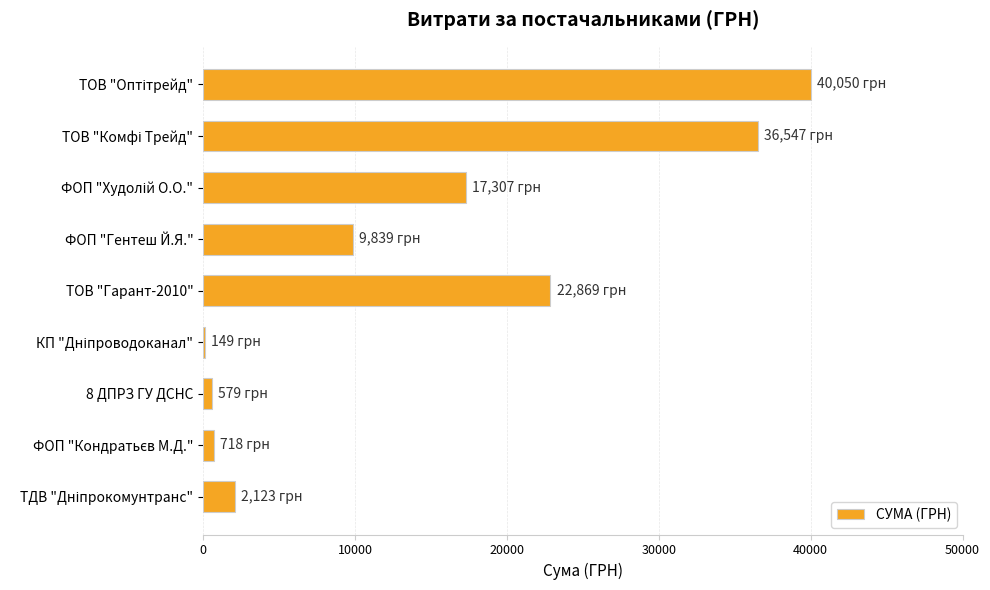

What is the sum of all values?

130180.8